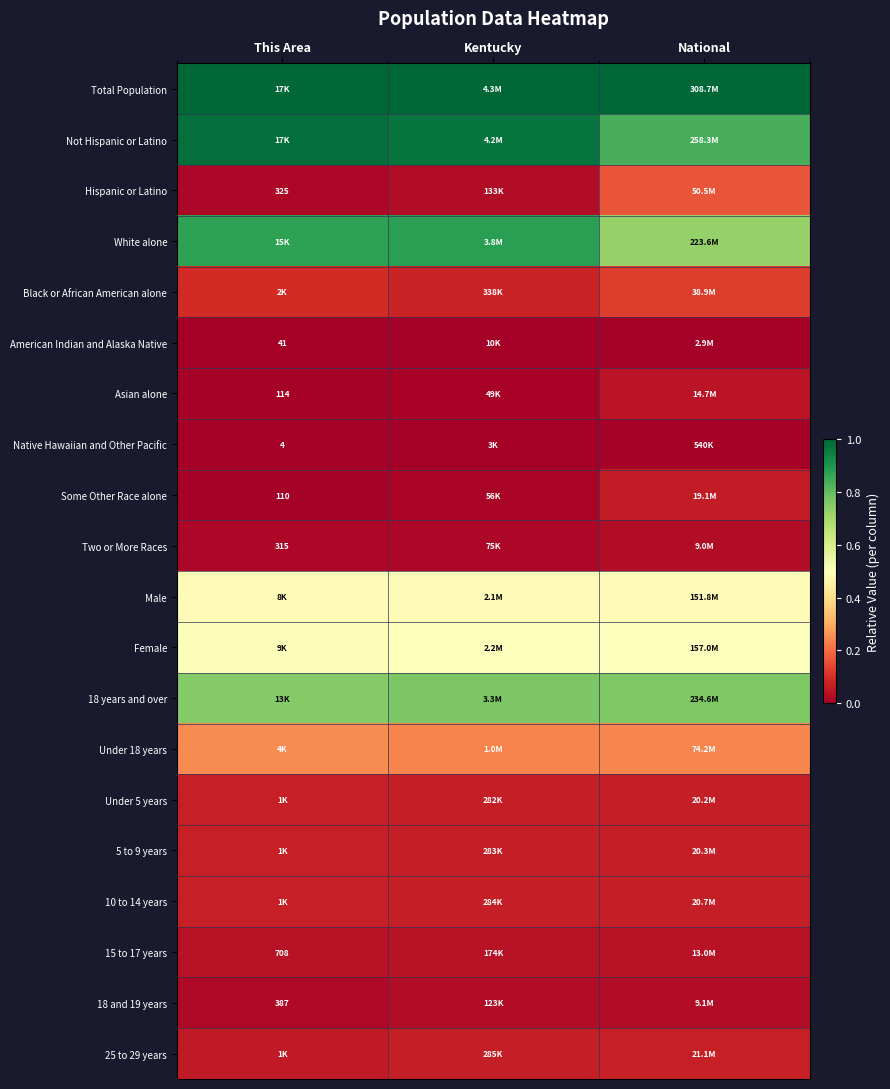

Read the Black or African American alone value at National.

0.1